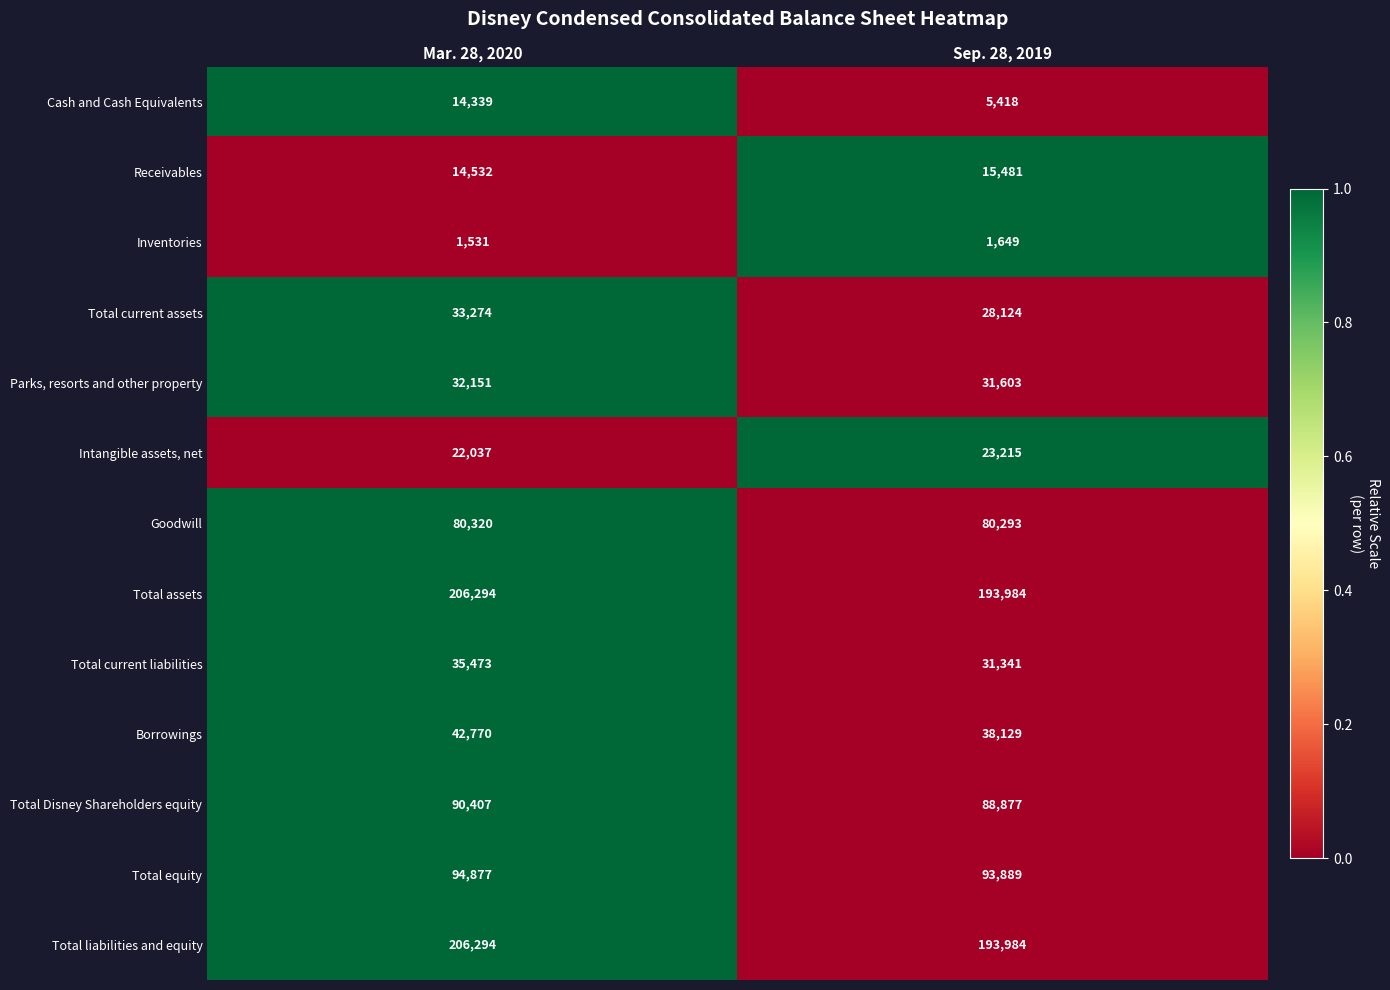

Reading left to right, what are all the values shown in this chart?

Cash and Cash Equivalents: Mar. 28, 2020=14339	Sep. 28, 2019=5418
Receivables: Mar. 28, 2020=14532	Sep. 28, 2019=15481
Inventories: Mar. 28, 2020=1531	Sep. 28, 2019=1649
Total current assets: Mar. 28, 2020=33274	Sep. 28, 2019=28124
Parks, resorts and other property: Mar. 28, 2020=32151	Sep. 28, 2019=31603
Intangible assets, net: Mar. 28, 2020=22037	Sep. 28, 2019=23215
Goodwill: Mar. 28, 2020=80320	Sep. 28, 2019=80293
Total assets: Mar. 28, 2020=206294	Sep. 28, 2019=193984
Total current liabilities: Mar. 28, 2020=35473	Sep. 28, 2019=31341
Borrowings: Mar. 28, 2020=42770	Sep. 28, 2019=38129
Total Disney Shareholders equity: Mar. 28, 2020=90407	Sep. 28, 2019=88877
Total equity: Mar. 28, 2020=94877	Sep. 28, 2019=93889
Total liabilities and equity: Mar. 28, 2020=206294	Sep. 28, 2019=193984